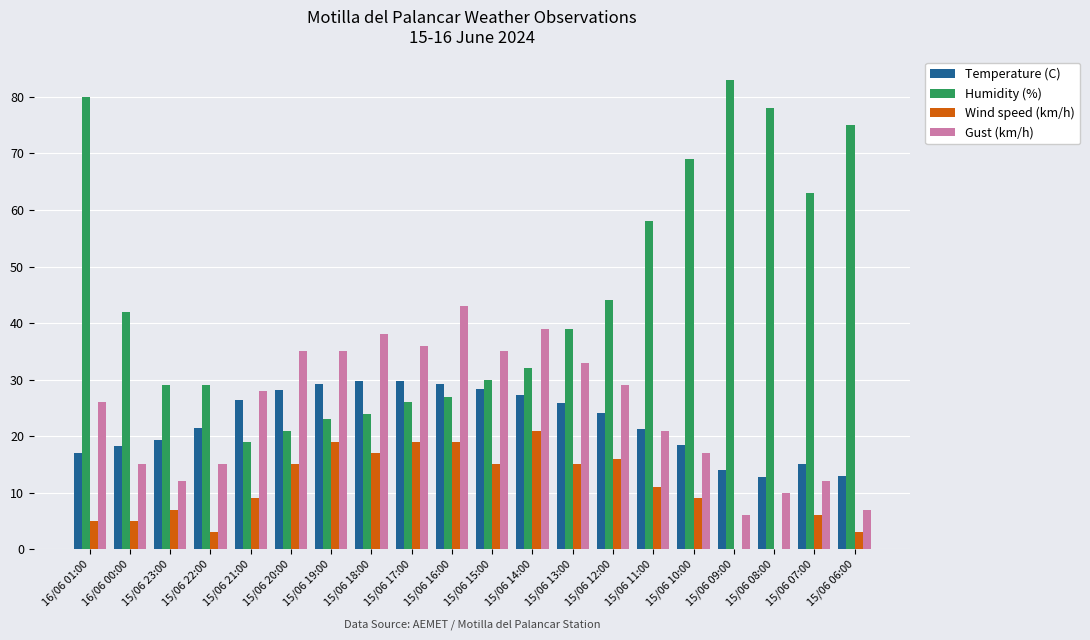

Does the chart contain stacked bars?

No